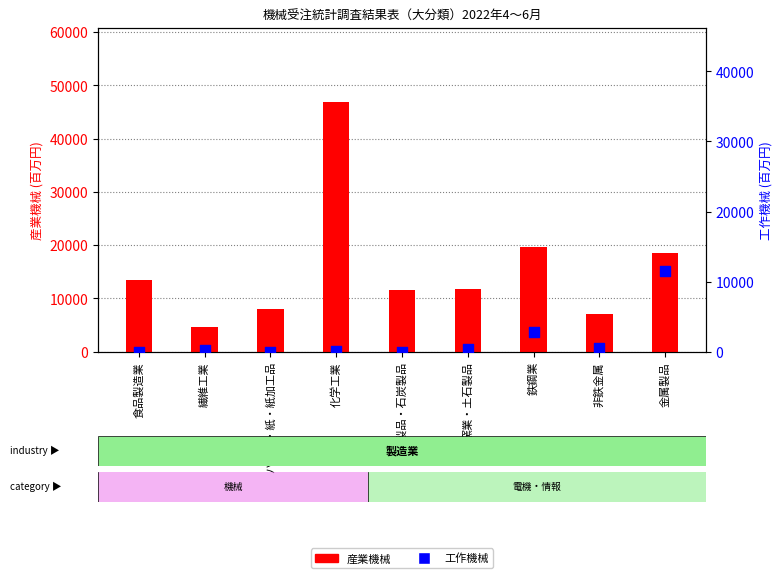

Which series contains the lowest Y value?

工作機械